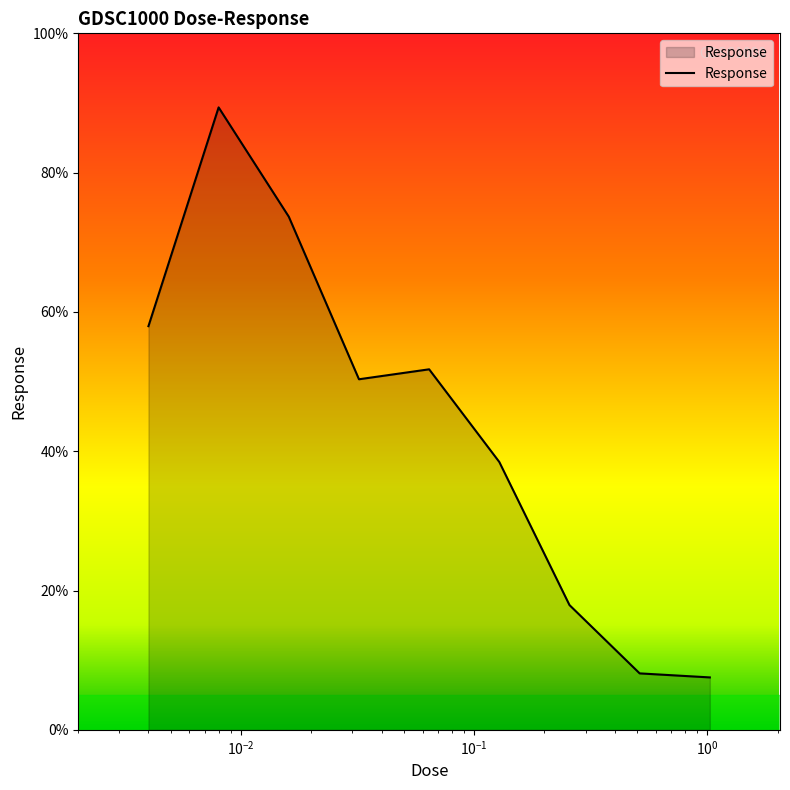

Count the number of categories in the chart.

9